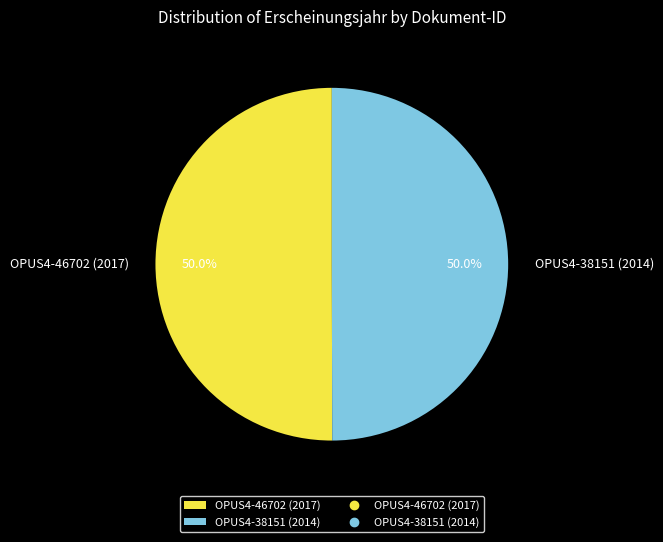

Is it true that OPUS4-38151 (2014) is 40% of the pie?

False